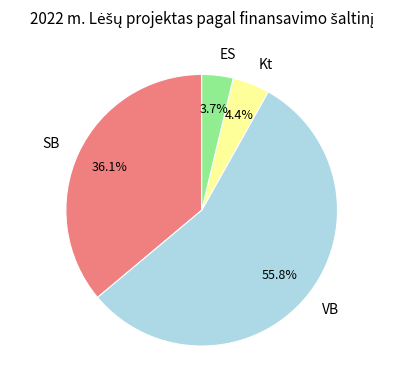

To the nearest percent, what is the difference between the largest and smallest slice percentages?

52%